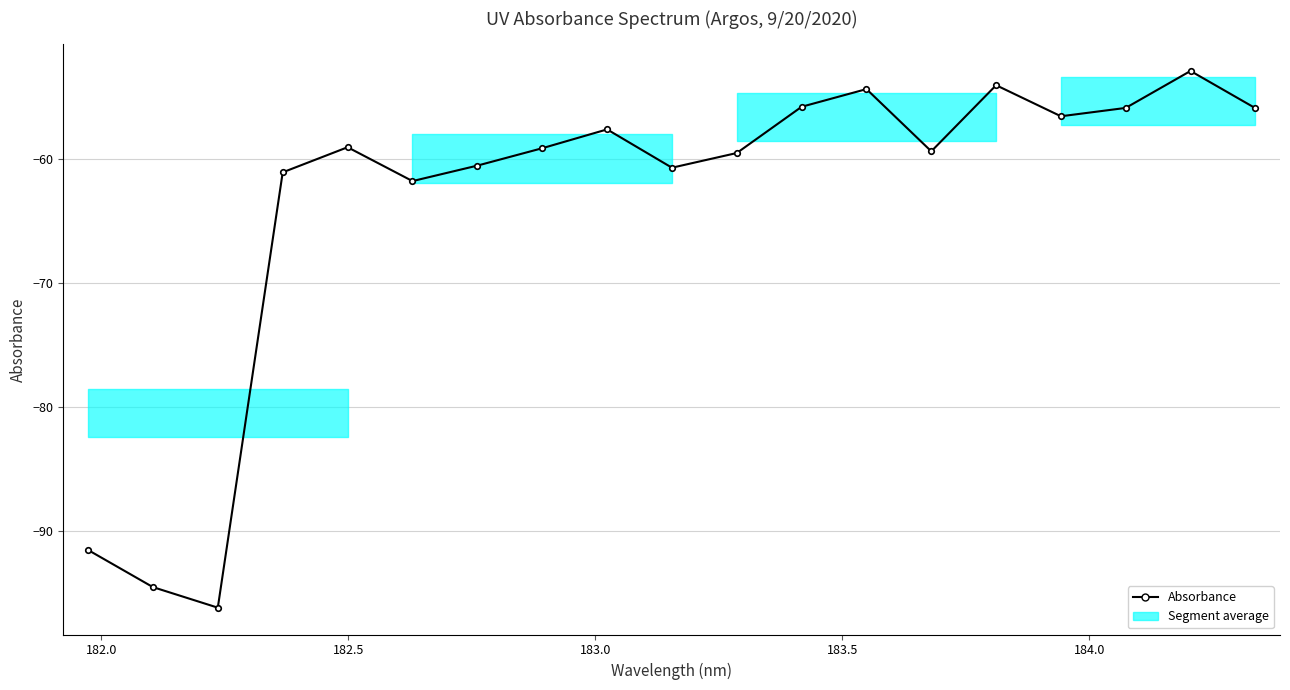

What is the value of the 3rd point from the left?

-96.2